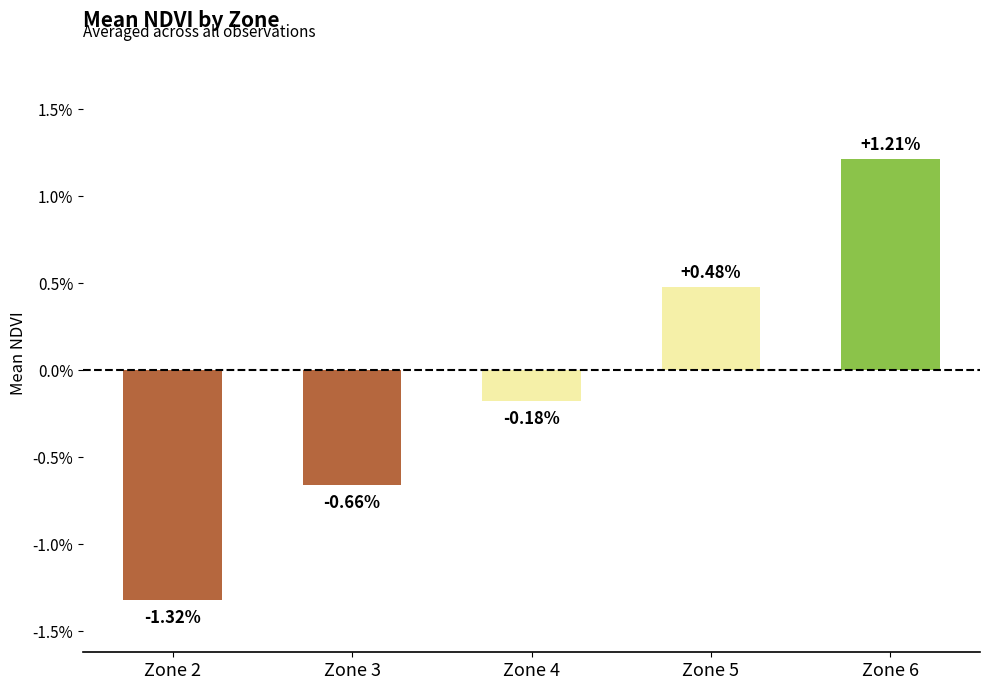

Where is the data nearest to the value 0?

Zone 4